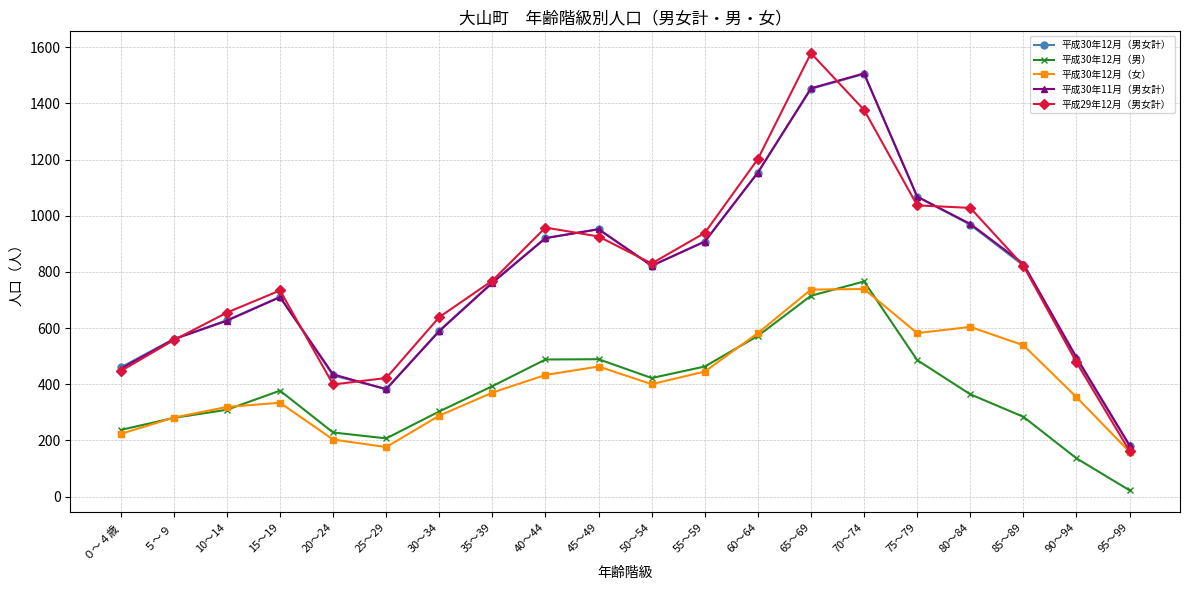

Which series has the largest range (max minus min)?

平成29年12月（男女計）